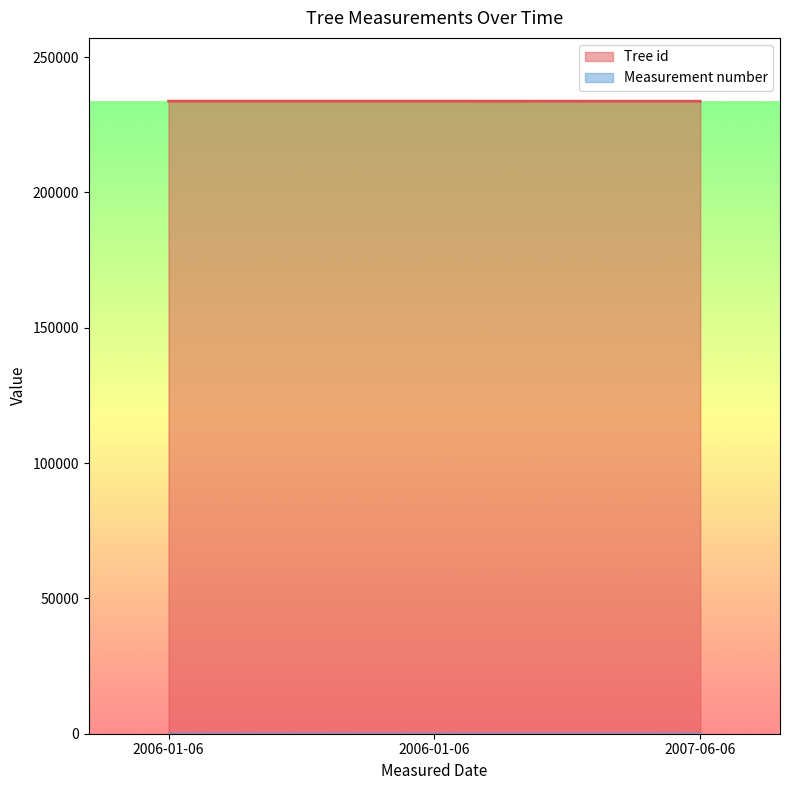

Rank the categories by value from highest to lowest.

2006-01-06, 2006-01-06, 2007-06-06